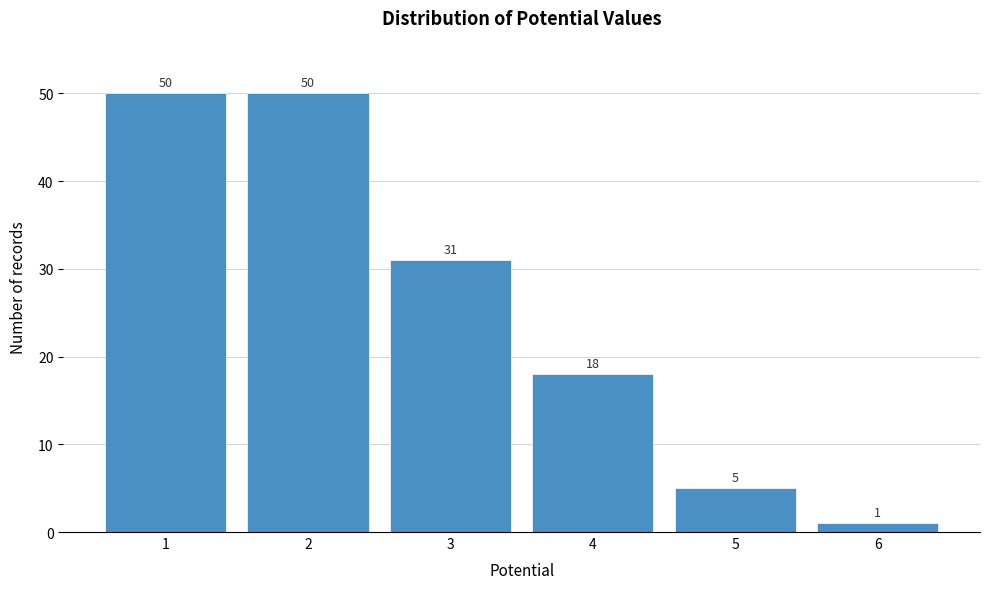

Reading right to left, transcribe all the data shown in this chart.

6=1	5=5	4=18	3=31	2=50	1=50